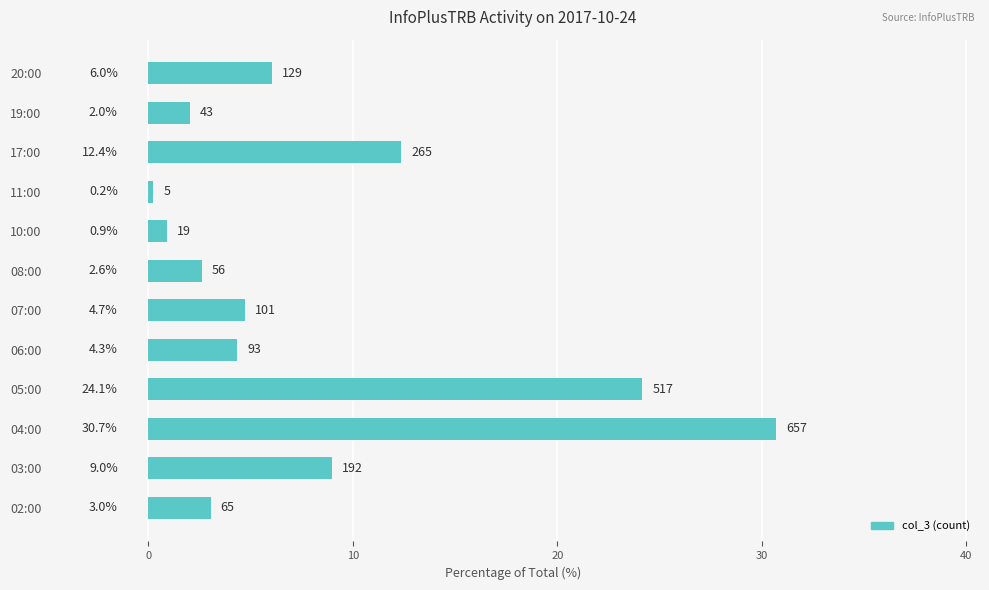

What is the change in value from 02:00 to 20:00?

+3.0